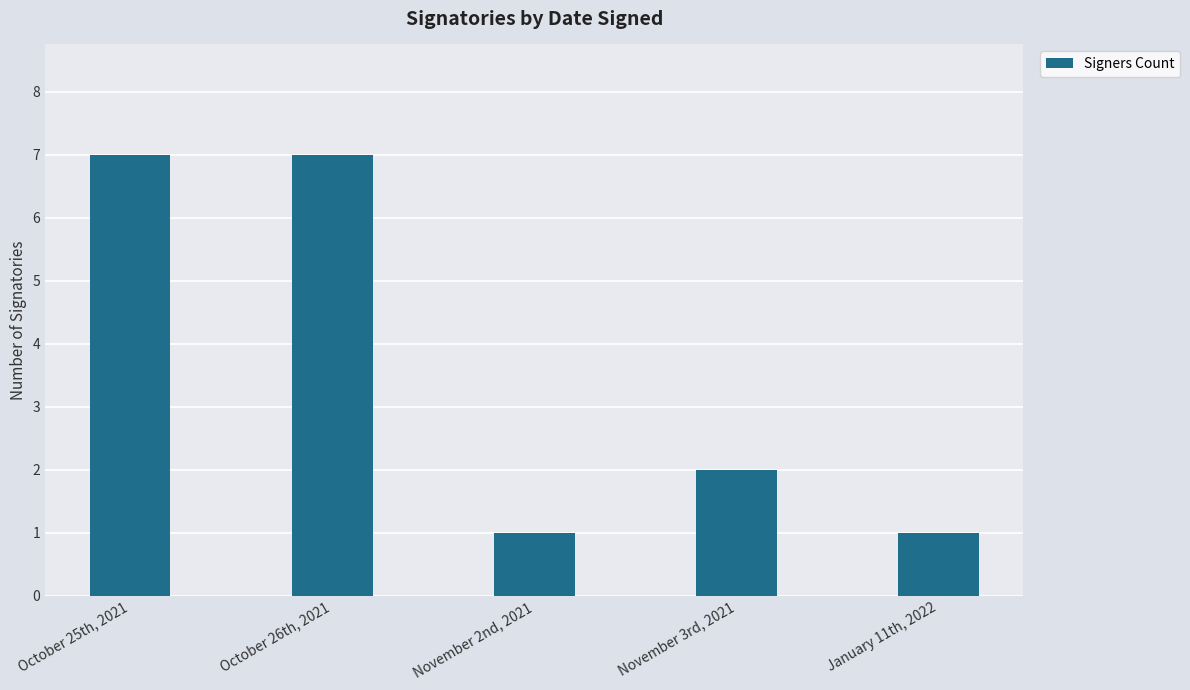

What is the change in value from October 26th, 2021 to November 2nd, 2021?

-6